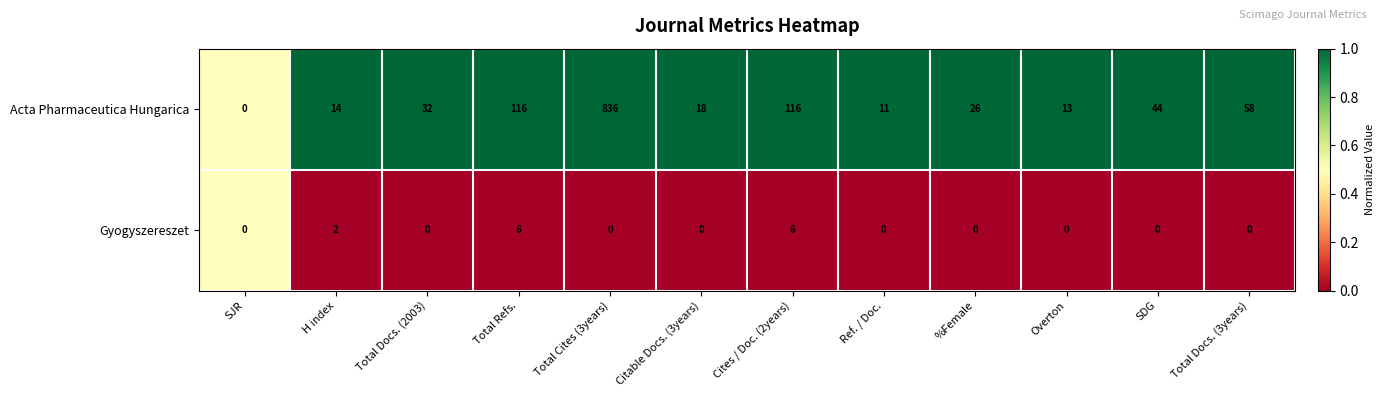

Reading left to right, extract all data points from this chart.

Acta Pharmaceutica Hungarica: SJR=0	H index=14	Total Docs. (2003)=32	Total Refs.=116	Total Cites (3years)=836	Citable Docs. (3years)=18	Cites / Doc. (2years)=116	Ref. / Doc.=11	%Female=26	Overton=13	SDG=44	Total Docs. (3years)=58
Gyogyszereszet: SJR=0	H index=2	Total Docs. (2003)=0	Total Refs.=6	Total Cites (3years)=0	Citable Docs. (3years)=0	Cites / Doc. (2years)=6	Ref. / Doc.=0	%Female=0	Overton=0	SDG=0	Total Docs. (3years)=0